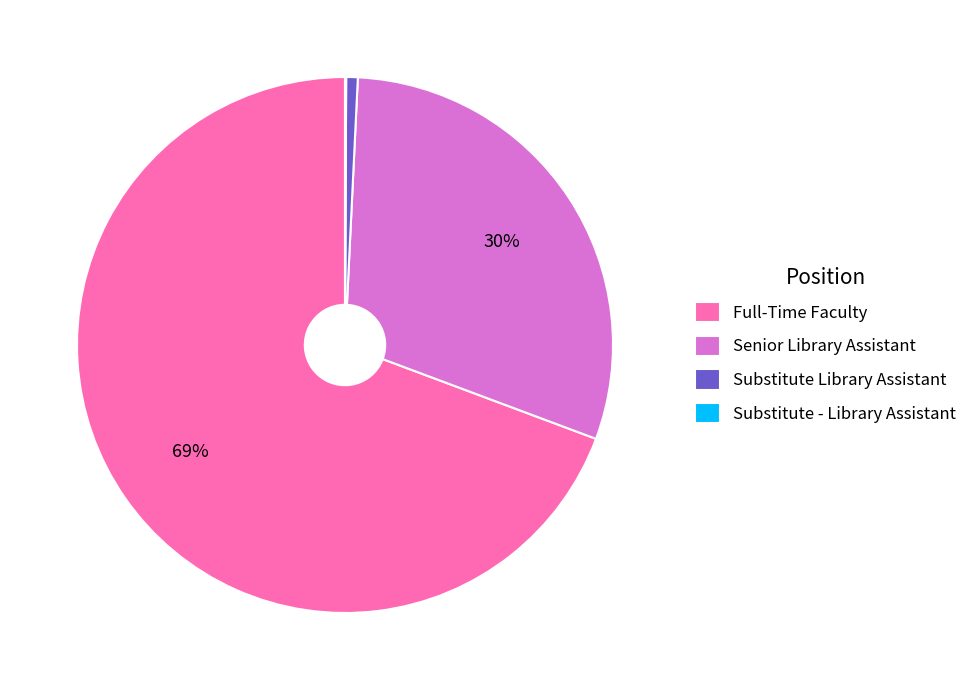

Combined, do Senior Library Assistant and Full-Time Faculty account for over 50%?

Yes